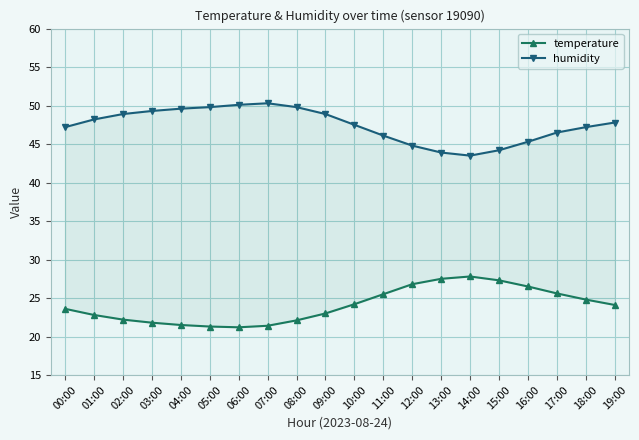

Where does the humidity series first go above 47?

00:00